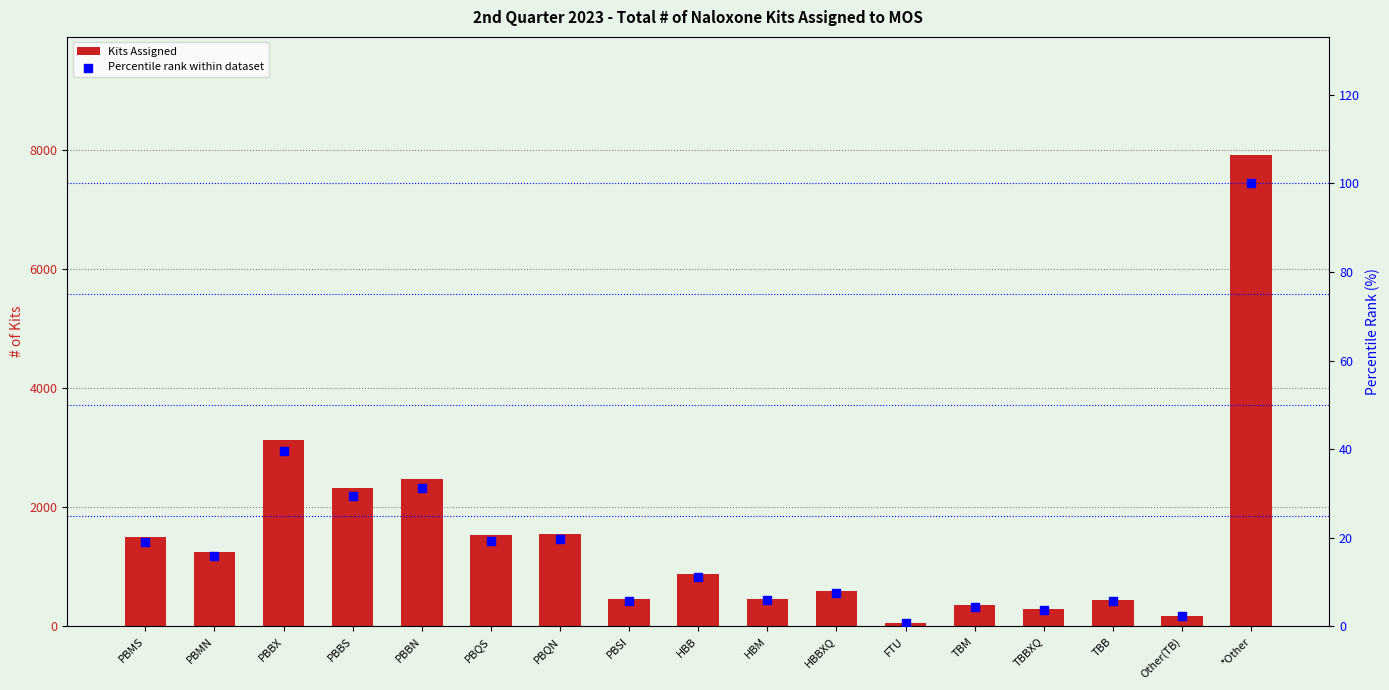

Which series has the widest spread of Y values?

Kits Assigned